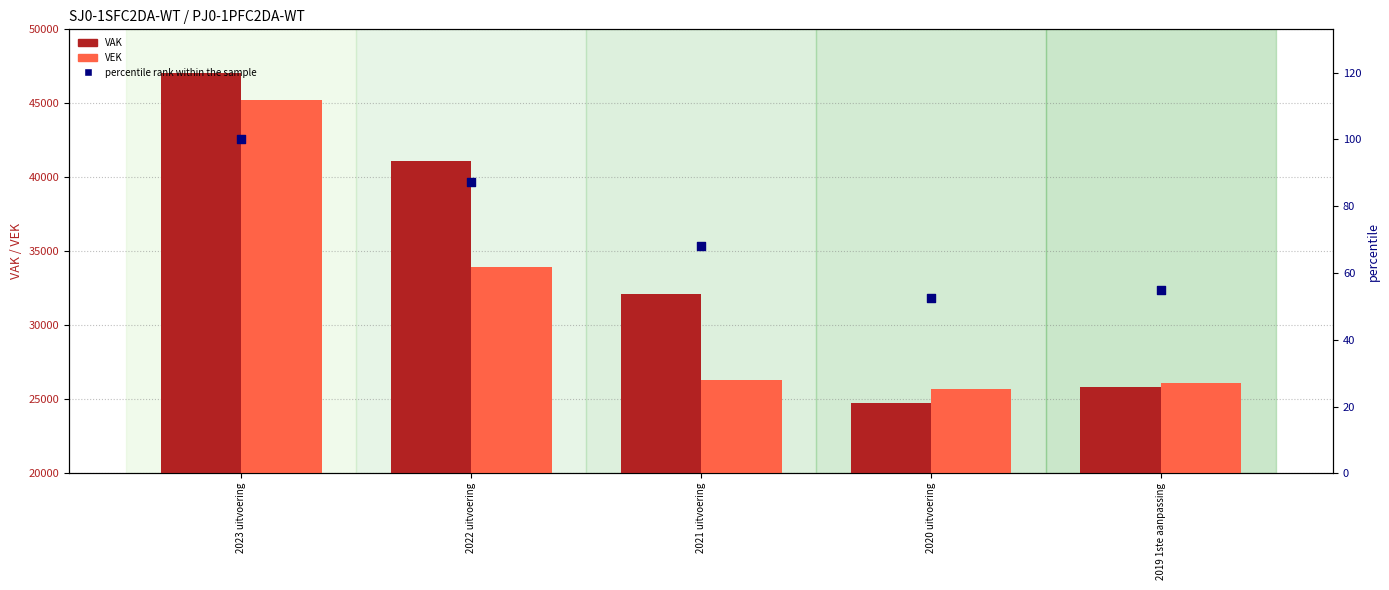

Is the value of percentile rank within the sample at 2023 uitvoering greater than the value of VAK at 2020 uitvoering?

No